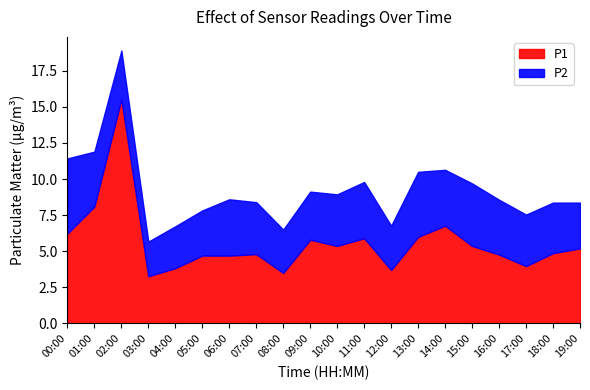

What is the value of the P2 point at the 12th from the left?

3.9